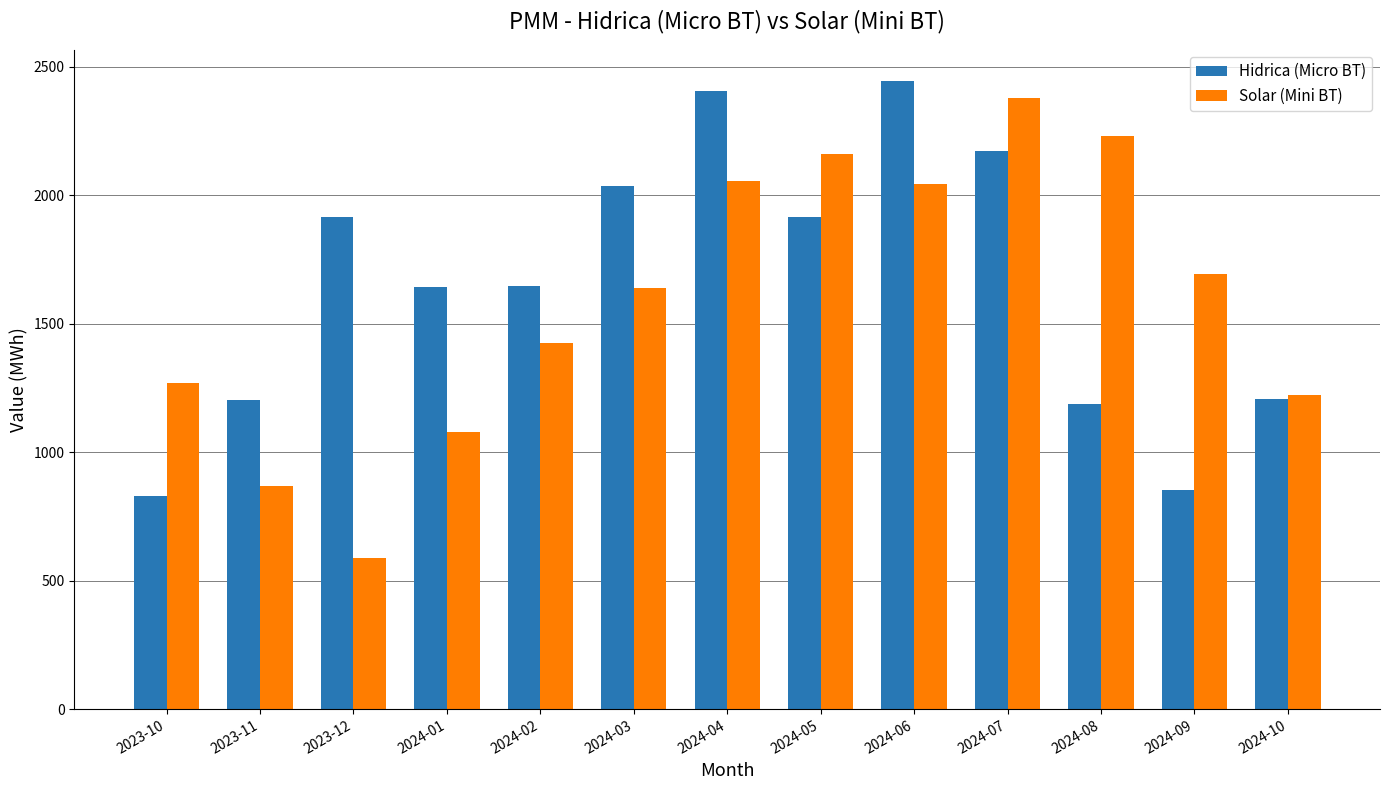

What is the sum of all Hidrica (Micro BT) values?

21461.1